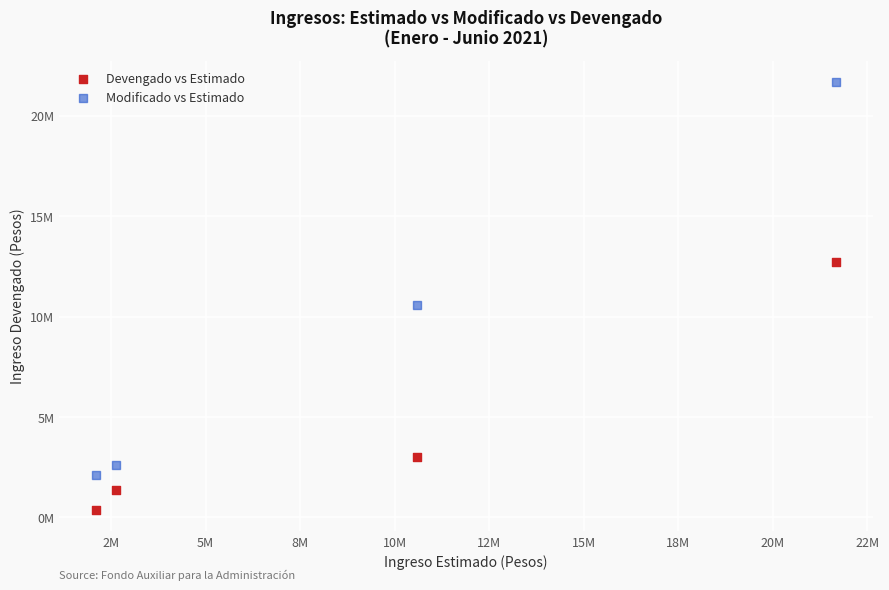

Which series contains the highest Y value?

Modificado vs Estimado